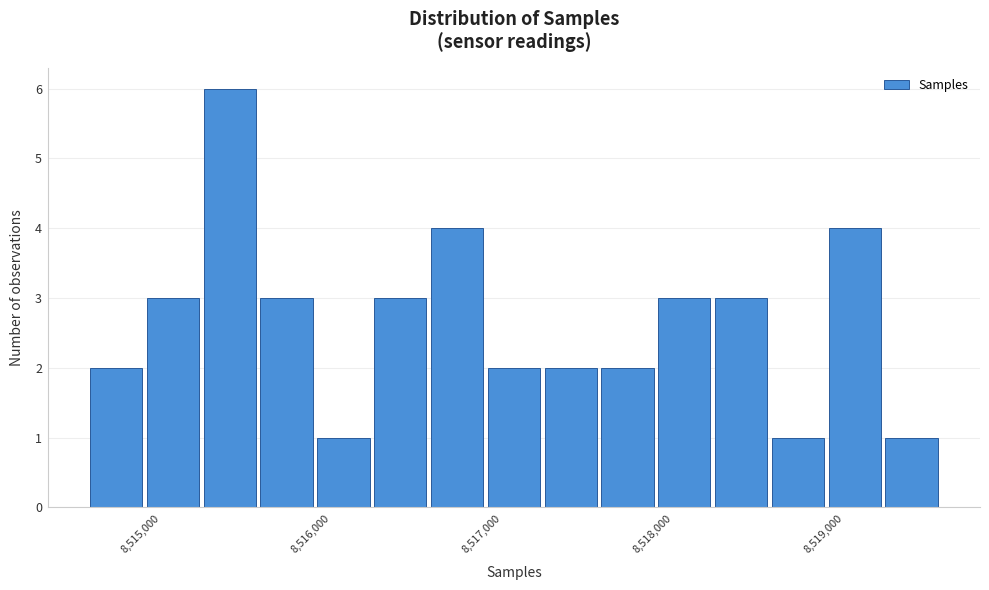

Read against the x-axis, roughly where is the centre of the tallest bar?

8515400